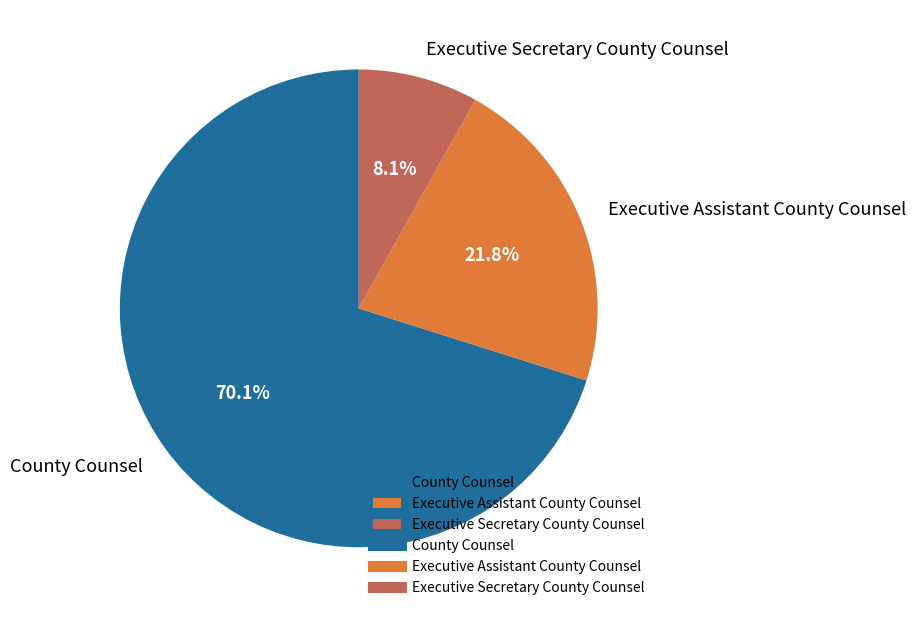

To the nearest percent, what is the average slice percentage?

33%